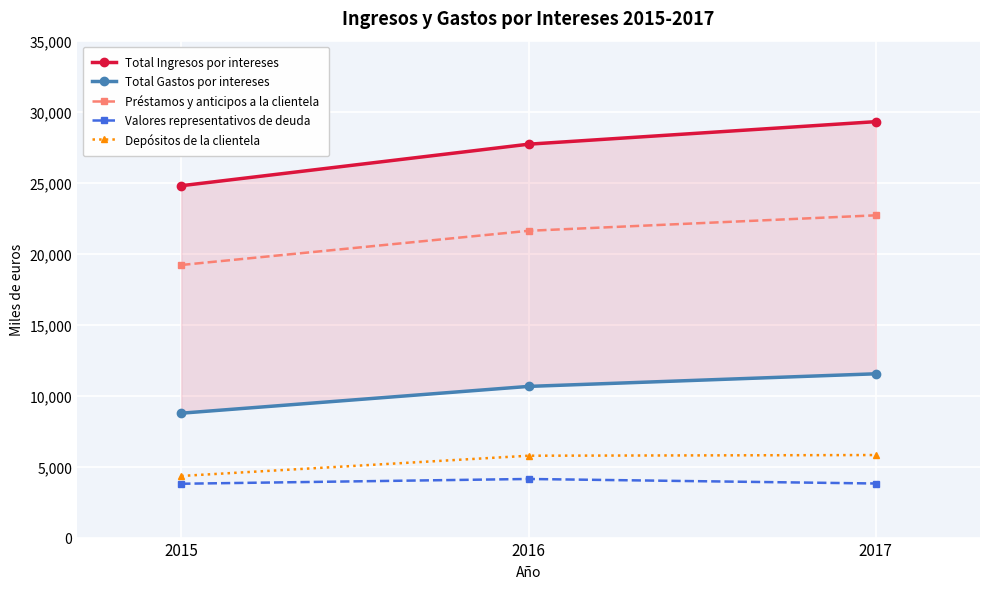

What is the sum of all Depósitos de la clientela values?

15920